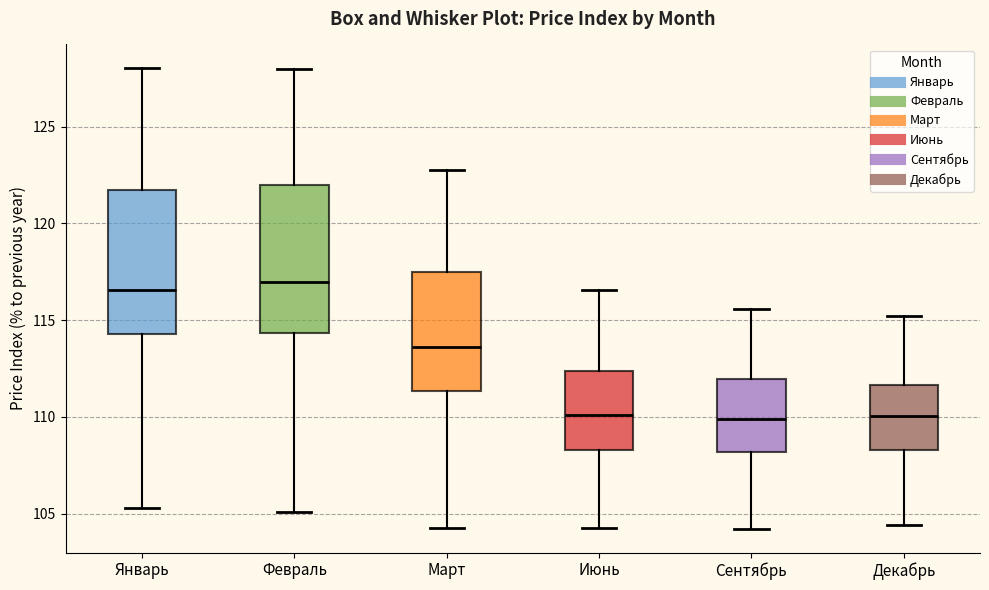

Where does the lower whisker of the box for Март end on the y-axis? The values are not printed on the chart, so give them approximately, as read against the axis.

104.5